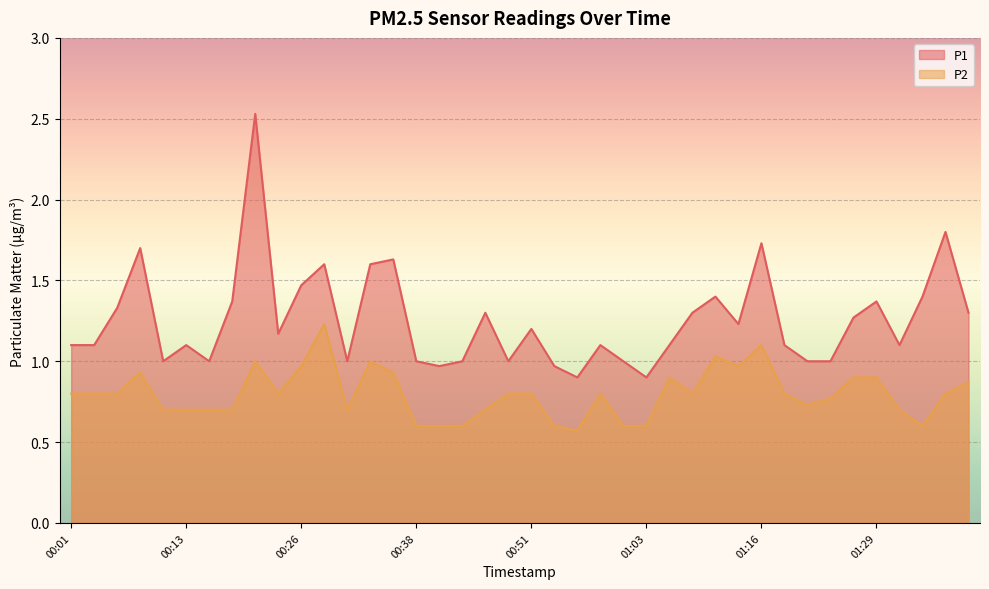

List the series in order of their peak value, lowest first.

P2, P1